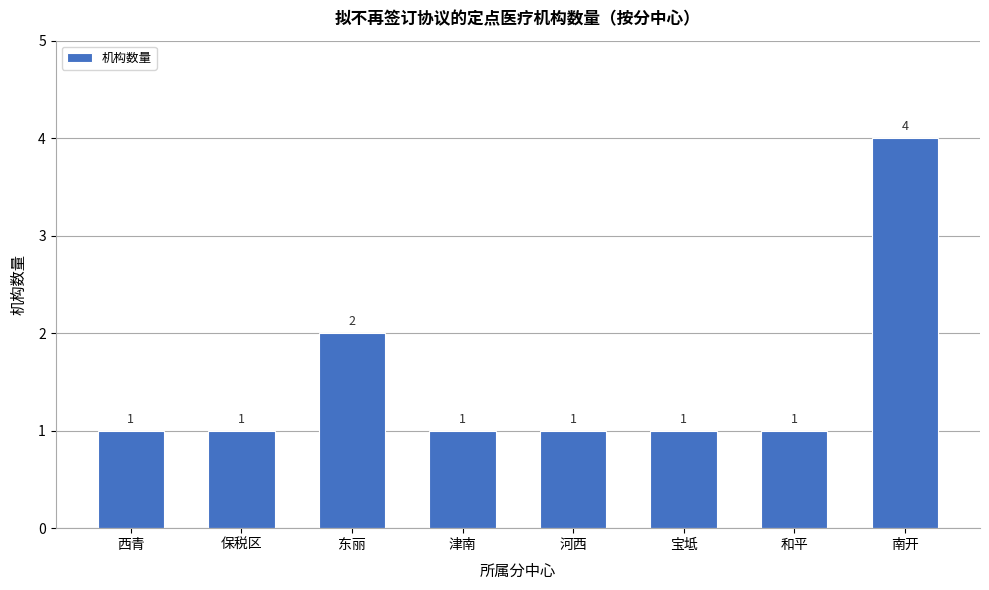

What is the greatest value displayed?

4